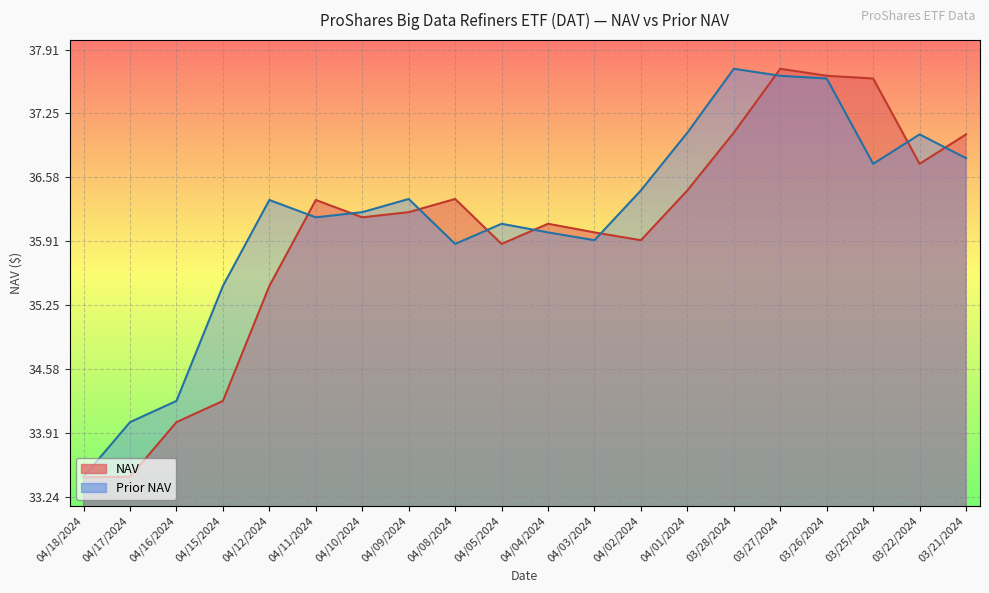

What is the spread (max minus min) of values at 04/17/2024?

0.6